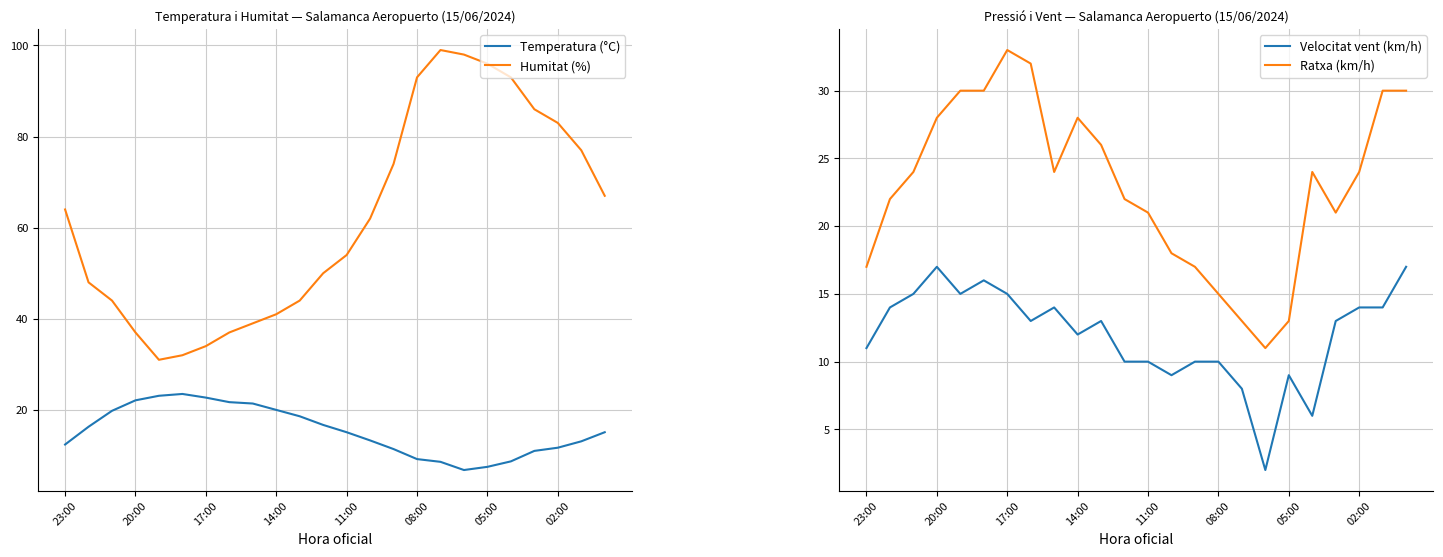

What is the maximum value for Humitat (%)?

99.0